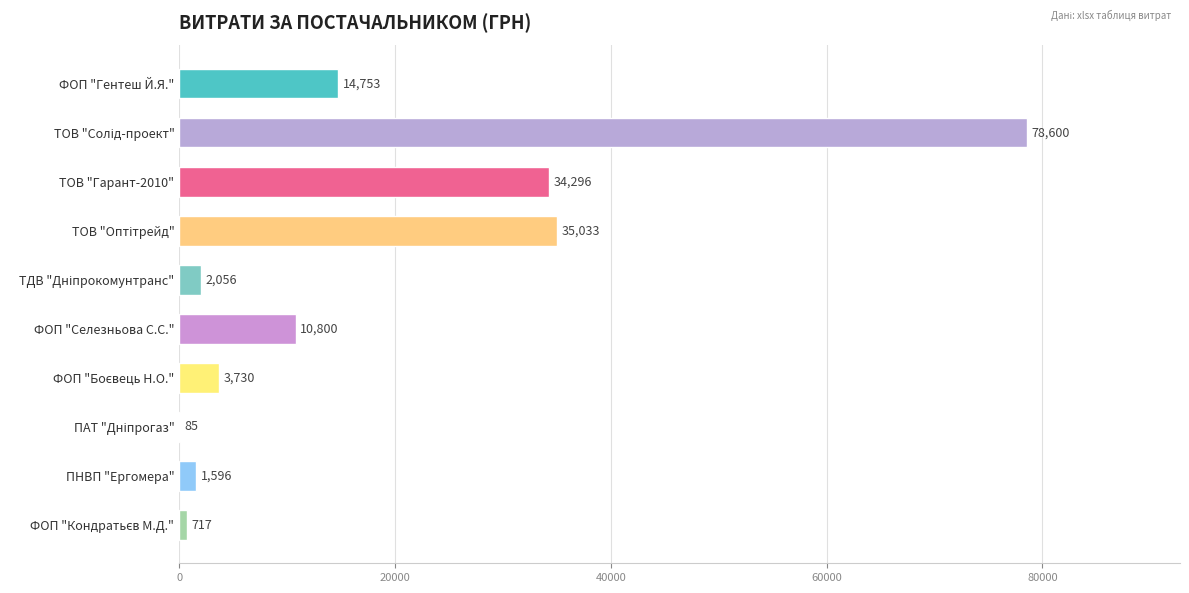

Is it true that the value at ФОП "Селезньова С.С." is 15109.4?

False